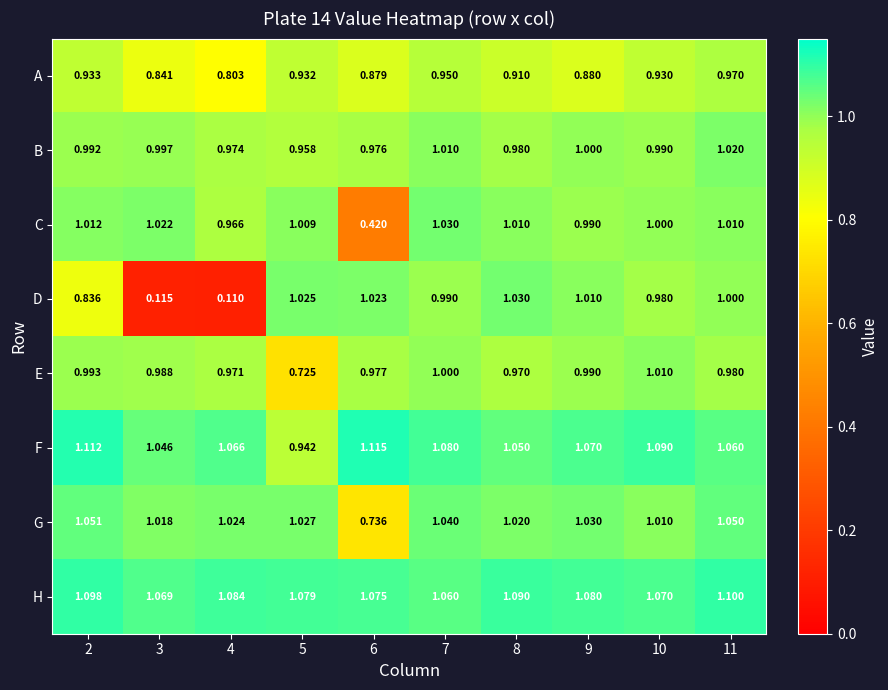

Which series has the largest range (max minus min)?

D